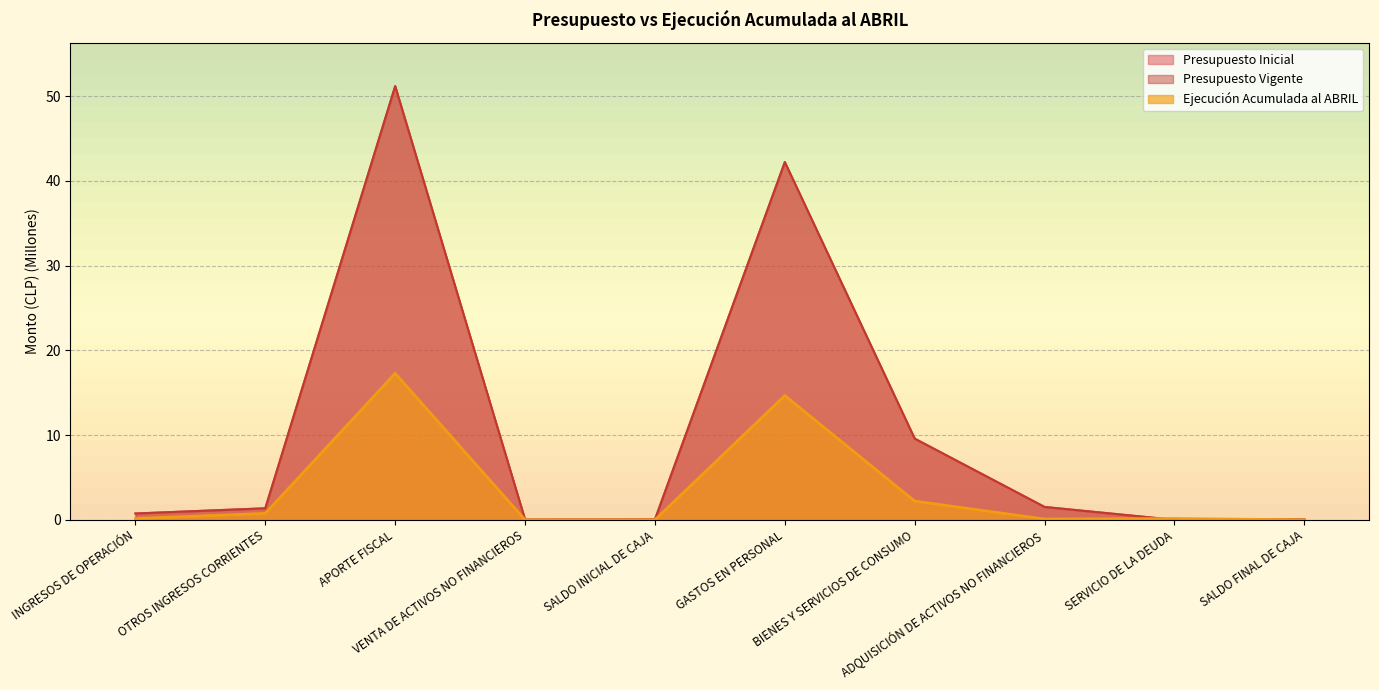

What is the value of the Ejecución Acumulada al ABRIL point at the 3rd from the left?

17.3